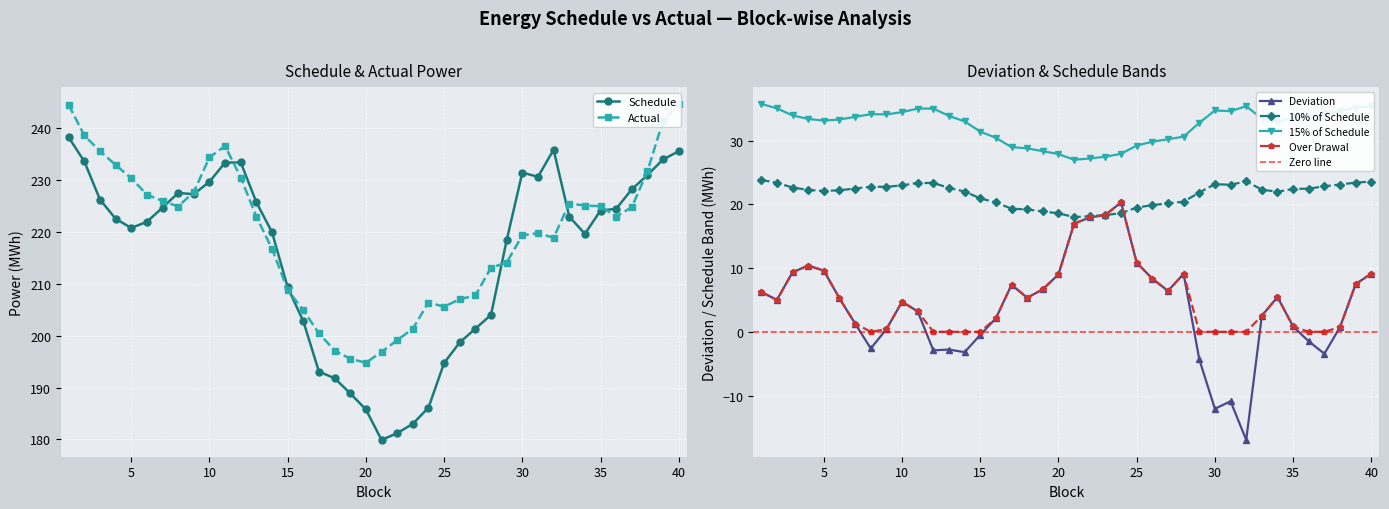

Reading left to right, list all the values displayed in this chart.

Schedule: 238.3	233.6	226.3	222.6	220.8	222.0	224.7	227.5	227.3	229.7	233.4	233.4	225.7	220.0	209.3	202.8	193.1	191.8	188.9	185.8	179.9	181.2	183.0	186.1	194.7	198.7	201.3	204.0	218.4	231.4	230.6	235.9	223.0	219.6	224.1	224.5	228.2	231.0	234.0	235.6
Actual: 244.5	238.6	235.6	232.9	230.4	227.2	226.0	224.9	227.7	234.4	236.6	230.5	222.9	216.8	208.8	204.9	200.4	197.1	195.5	194.8	196.9	199.1	201.4	206.4	205.6	207.0	207.8	213.1	214.1	219.4	219.8	218.9	225.5	225.1	225.0	223.0	224.8	231.7	241.5	244.7
Deviation: 6.2	5.0	9.3	10.4	9.6	5.2	1.3	-2.6	0.4	4.7	3.2	-2.9	-2.8	-3.2	-0.5	2.1	7.4	5.3	6.7	9.0	17.0	17.9	18.3	20.3	10.8	8.3	6.4	9.1	-4.3	-12.1	-10.9	-17.0	2.5	5.5	0.8	-1.5	-3.4	0.8	7.5	9.1
10% of Schedule: 23.8	23.4	22.6	22.3	22.1	22.2	22.5	22.8	22.7	23.0	23.3	23.3	22.6	22.0	20.9	20.3	19.3	19.2	18.9	18.6	18.0	18.1	18.3	18.6	19.5	19.9	20.1	20.4	21.8	23.1	23.1	23.6	22.3	22.0	22.4	22.4	22.8	23.1	23.4	23.6
15% of Schedule: 35.7	35.0	33.9	33.4	33.1	33.3	33.7	34.1	34.1	34.5	35.0	35.0	33.9	33.0	31.4	30.4	29.0	28.8	28.3	27.9	27.0	27.2	27.5	27.9	29.2	29.8	30.2	30.6	32.8	34.7	34.6	35.4	33.4	32.9	33.6	33.7	34.2	34.6	35.1	35.3
Over Drawal: 6.2	5.0	9.3	10.4	9.6	5.2	1.3	0.0	0.4	4.7	3.2	0.0	0.0	0.0	0.0	2.1	7.4	5.3	6.7	9.0	17.0	17.9	18.3	20.3	10.8	8.3	6.4	9.1	0.0	0.0	0.0	0.0	2.5	5.5	0.8	0.0	0.0	0.8	7.5	9.1